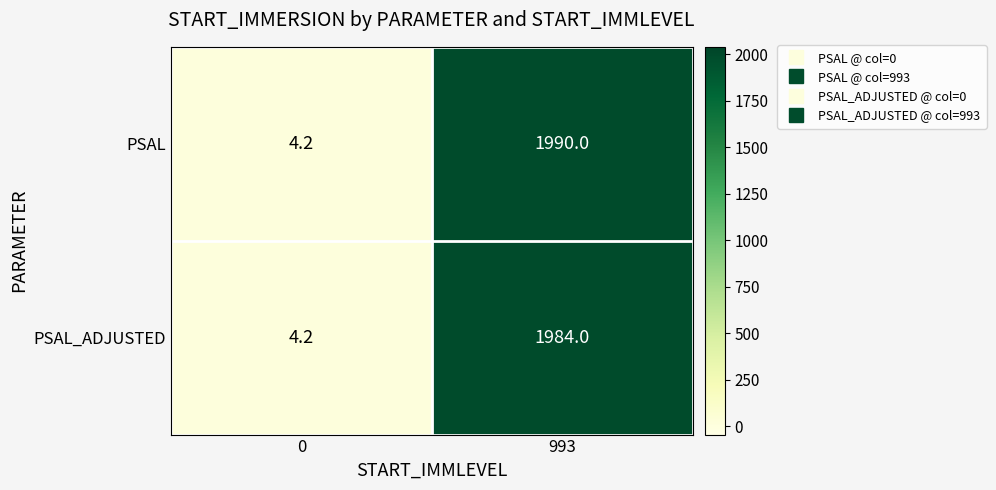

Rank the series by their average value, from lowest to highest.

PSAL_ADJUSTED, PSAL